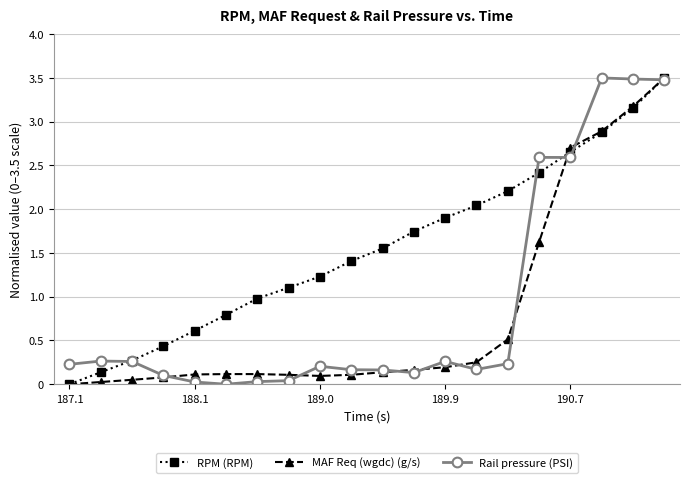

True or false: Rail pressure (PSI) has more than 2 points higher than both neighbors.

True